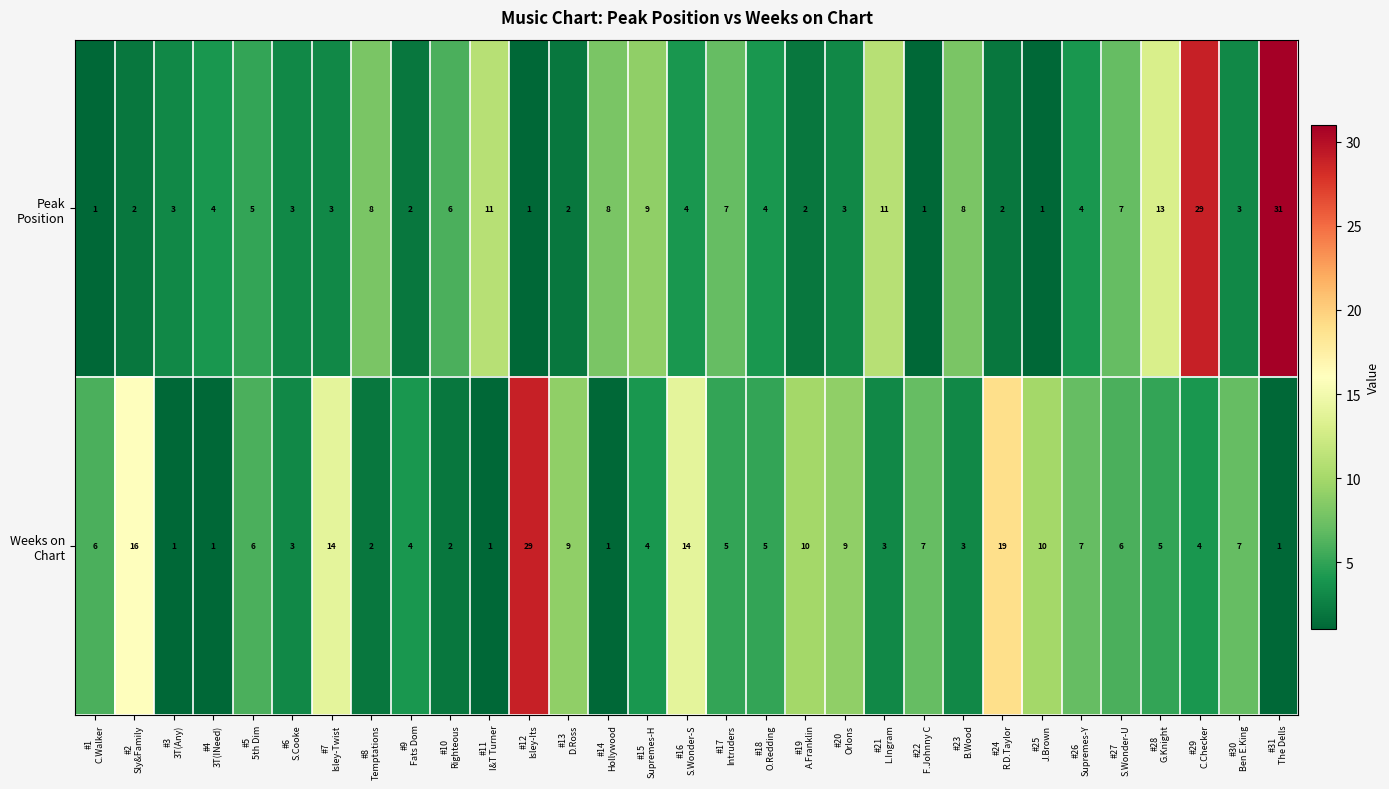

How many series are shown in this chart?

2